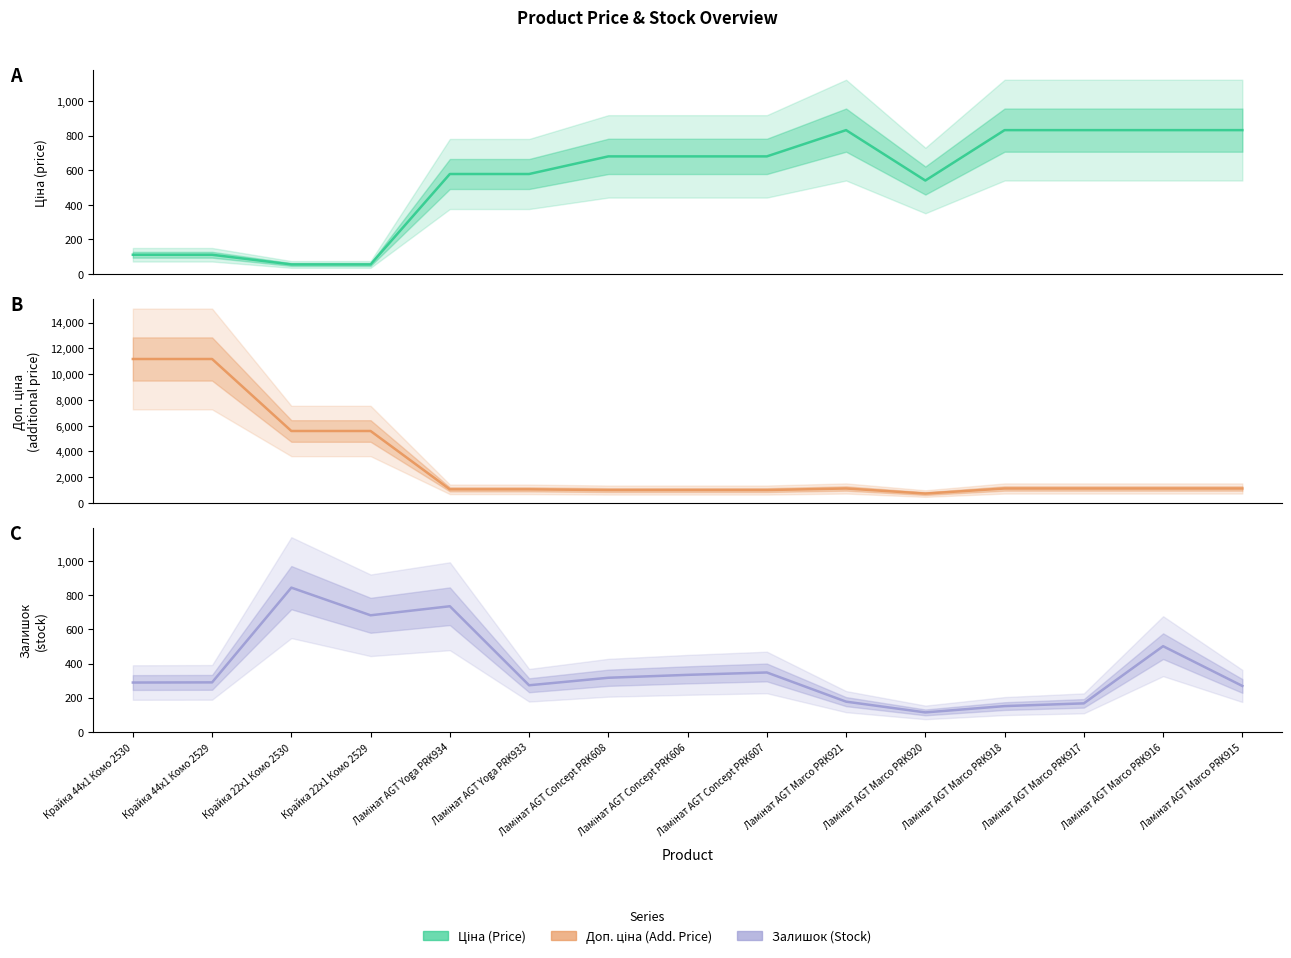

Reading right to left, transcribe all the data shown in this chart.

Ціна: Ламінат AGT Marco PRK915=831.5	Ламінат AGT Marco PRK916=831.5	Ламінат AGT Marco PRK917=831.5	Ламінат AGT Marco PRK918=831.5	Ламінат AGT Marco PRK920=540.5	Ламінат AGT Marco PRK921=831.5	Ламінат AGT Concept PRK607=679.8	Ламінат AGT Concept PRK606=679.8	Ламінат AGT Concept PRK608=679.8	Ламінат AGT Yoga PRK933=578.1	Ламінат AGT Yoga PRK934=578.1	Крайка 22x1 Комо 2529=55.9	Крайка 22x1 Комо 2530=55.9	Крайка 44x1 Комо 2529=111.8	Крайка 44x1 Комо 2530=111.8
Доп. ціна: Ламінат AGT Marco PRK915=1126.7	Ламінат AGT Marco PRK916=1126.7	Ламінат AGT Marco PRK917=1126.7	Ламінат AGT Marco PRK918=1126.7	Ламінат AGT Marco PRK920=732.0	Ламінат AGT Marco PRK921=1126.7	Ламінат AGT Concept PRK607=1004.1	Ламінат AGT Concept PRK606=1004.1	Ламінат AGT Concept PRK608=1004.1	Ламінат AGT Yoga PRK933=1060.0	Ламінат AGT Yoga PRK934=1060.0	Крайка 22x1 Комо 2529=5591.0	Крайка 22x1 Комо 2530=5591.0	Крайка 44x1 Комо 2529=11182.0	Крайка 44x1 Комо 2530=11182.0
Залишок: Ламінат AGT Marco PRK915=269.0	Ламінат AGT Marco PRK916=502.0	Ламінат AGT Marco PRK917=167.0	Ламінат AGT Marco PRK918=151.0	Ламінат AGT Marco PRK920=114.0	Ламінат AGT Marco PRK921=177.0	Ламінат AGT Concept PRK607=348.0	Ламінат AGT Concept PRK606=334.0	Ламінат AGT Concept PRK608=317.0	Ламінат AGT Yoga PRK933=273.0	Ламінат AGT Yoga PRK934=736.0	Крайка 22x1 Комо 2529=683.0	Крайка 22x1 Комо 2530=845.0	Крайка 44x1 Комо 2529=290.0	Крайка 44x1 Комо 2530=289.0